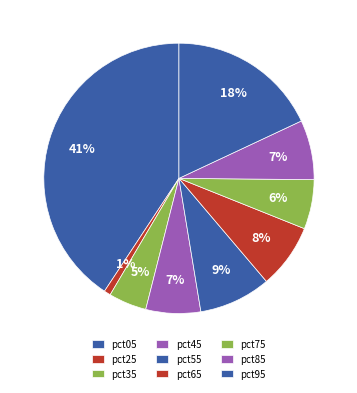

Count the number of slices in the pie.

9